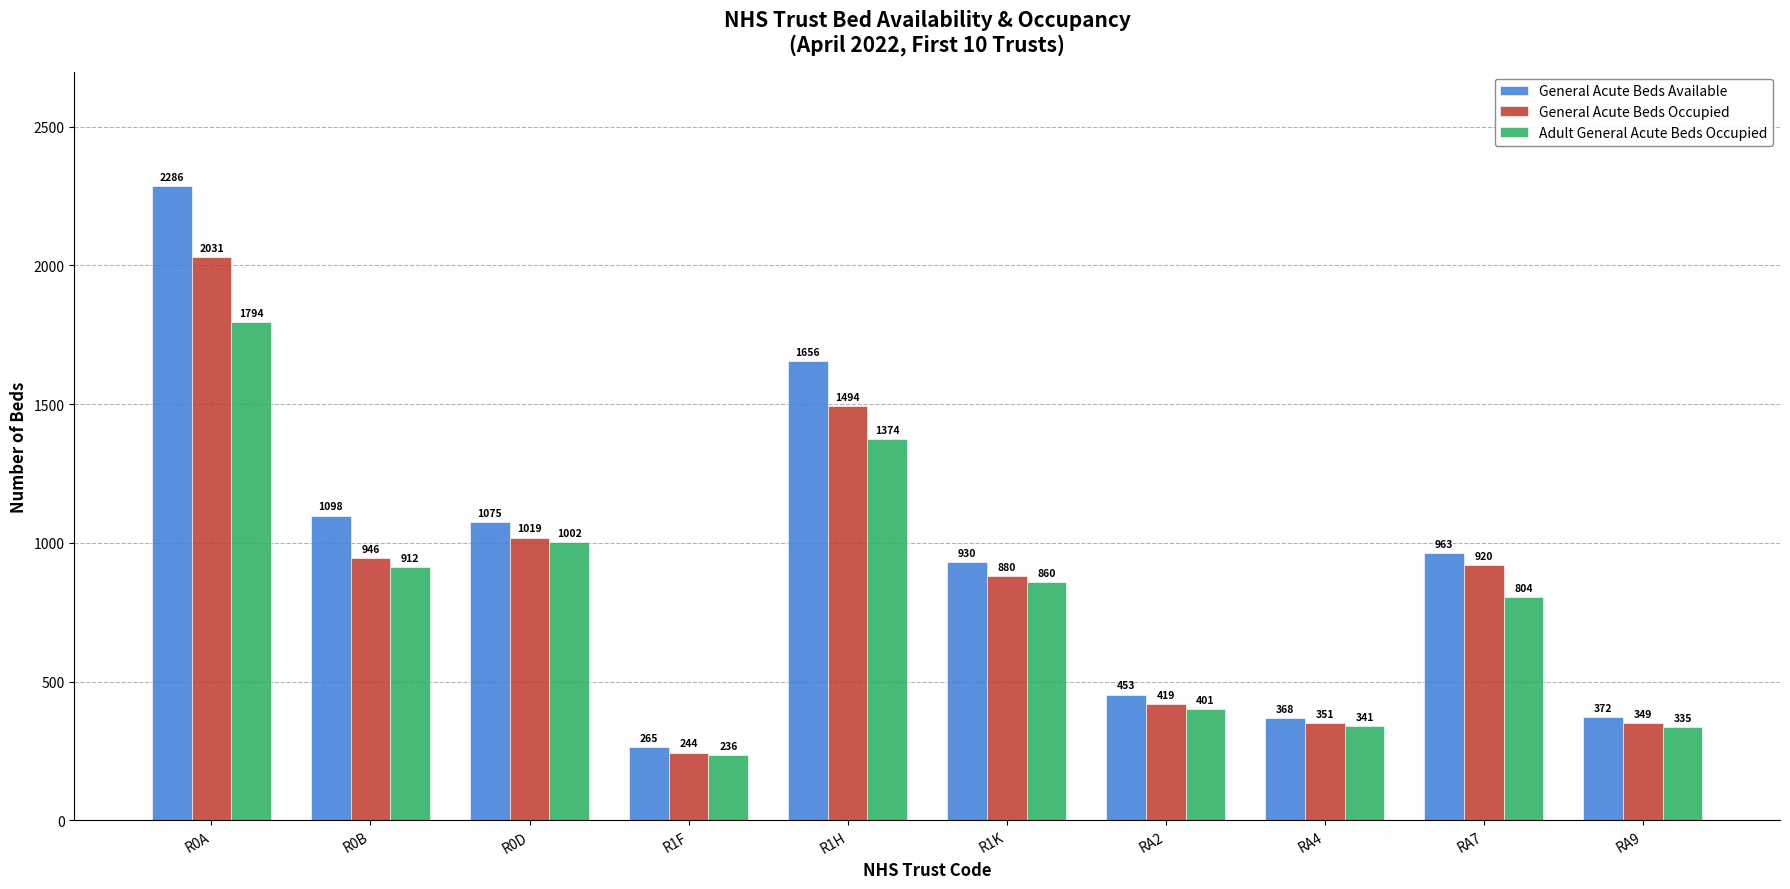

What is the smallest value displayed?

236